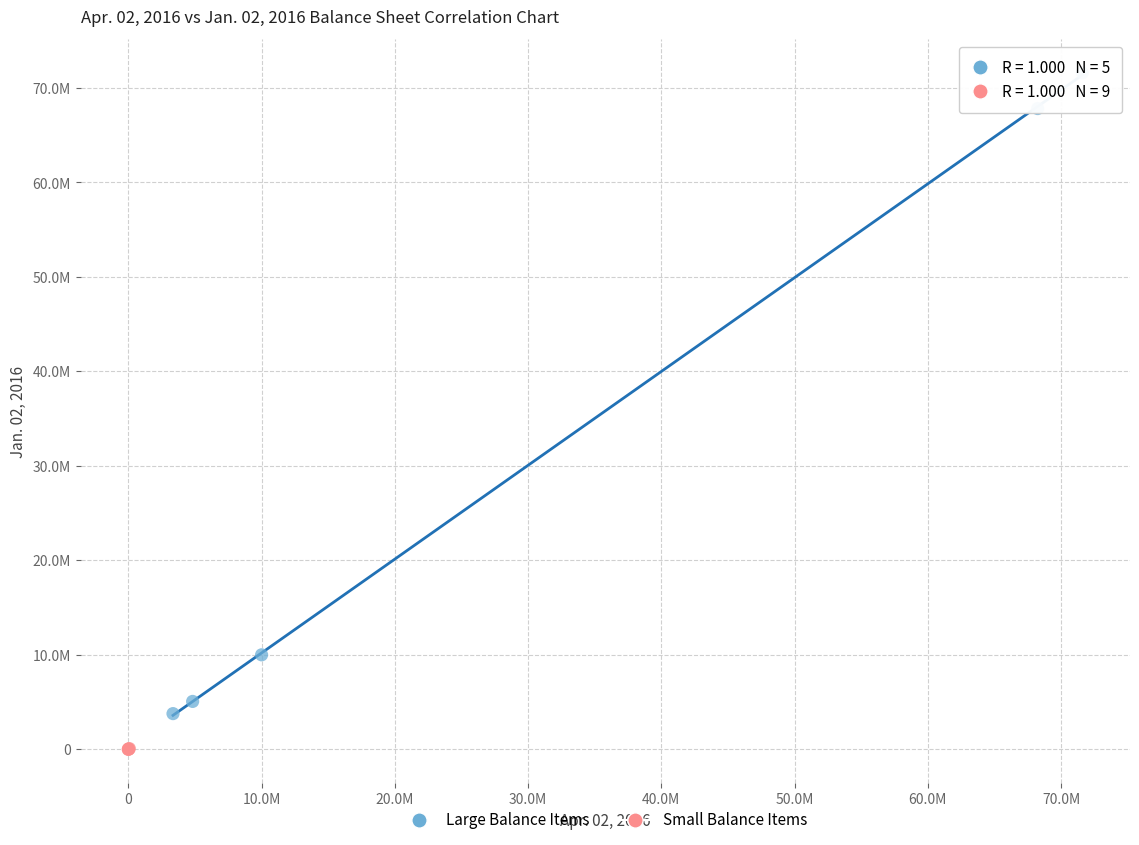

Which series reaches the minimum Y coordinate?

Small Balance Items